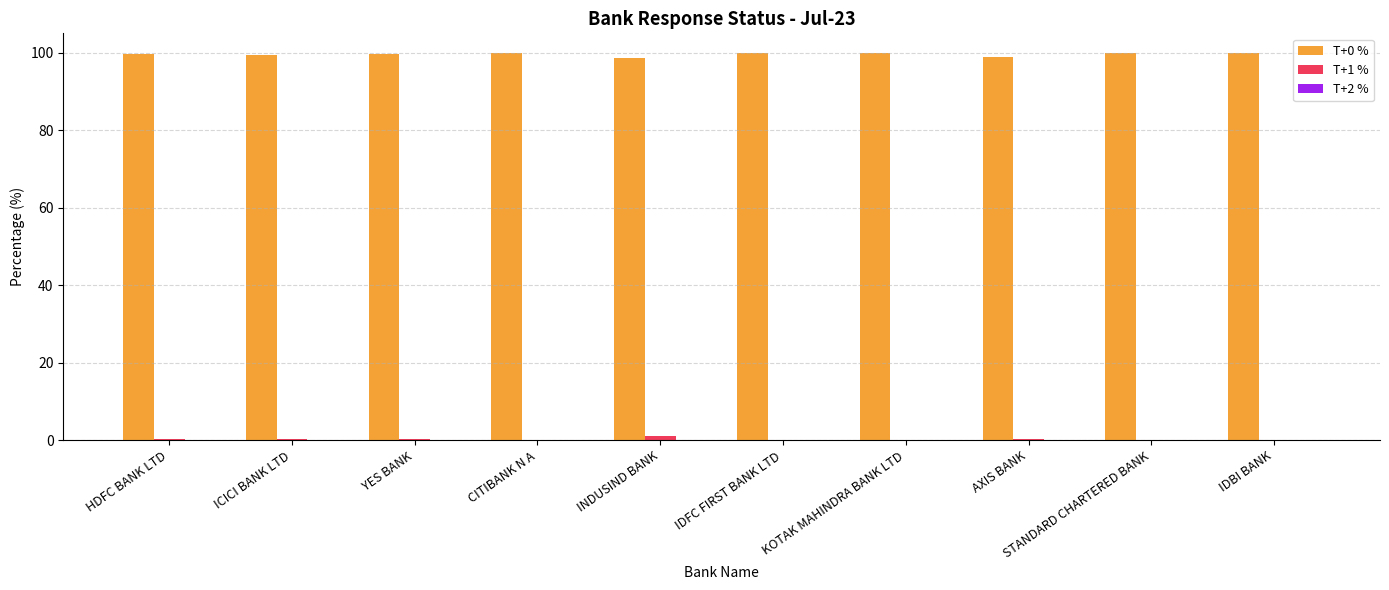

Is it true that T+0 % equals 100.0 at KOTAK MAHINDRA BANK LTD?

True